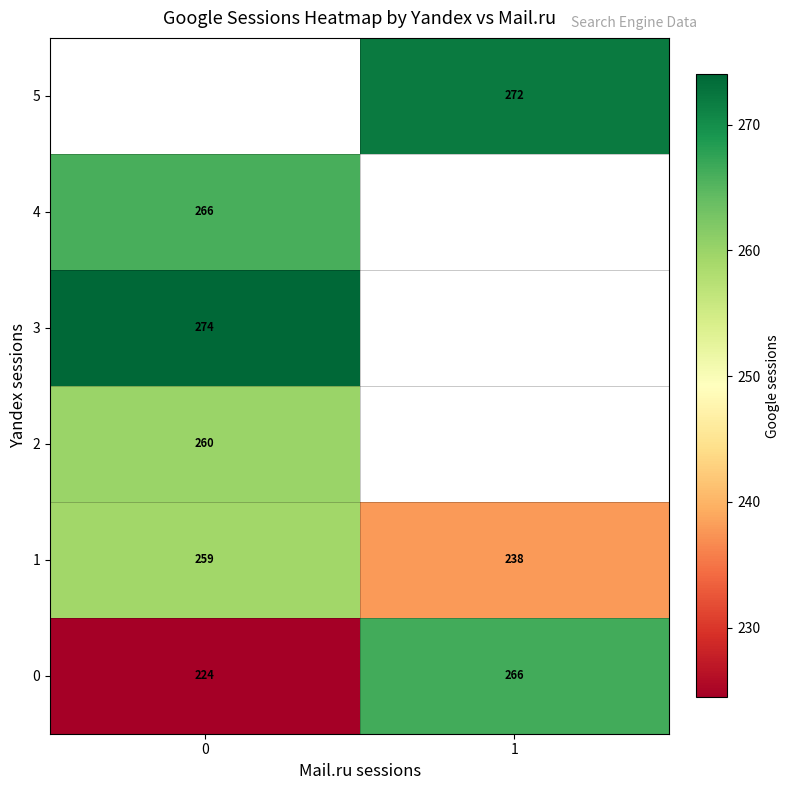

True or false: 2 has a value of 365.4 at 0.

False